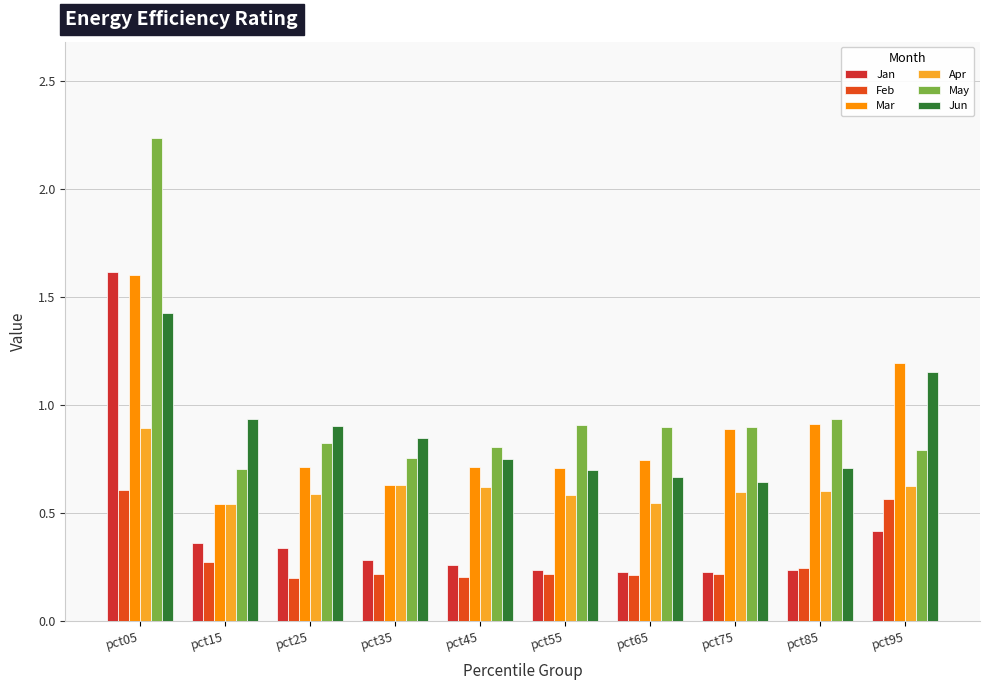

Which series changed the most between pct35 and pct95?

Mar